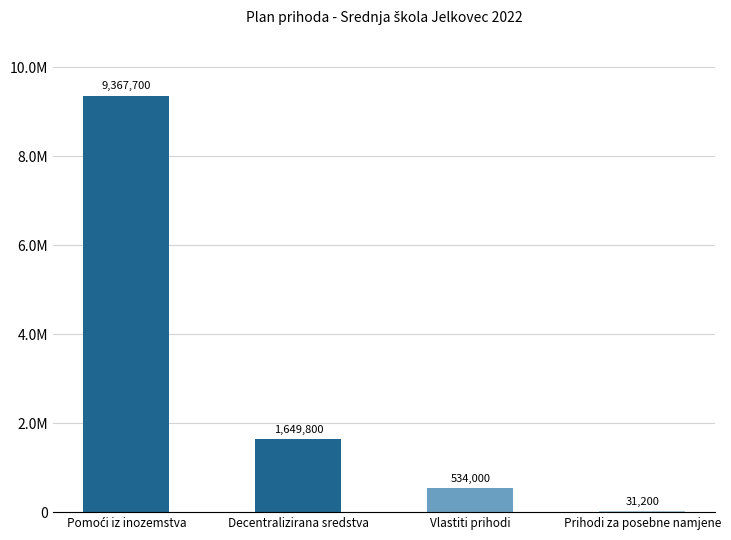

Reading left to right, what are all the values shown in this chart?

Pomoći iz inozemstva=9367700	Decentralizirana sredstva=1649800	Vlastiti prihodi=534000	Prihodi za posebne namjene=31200